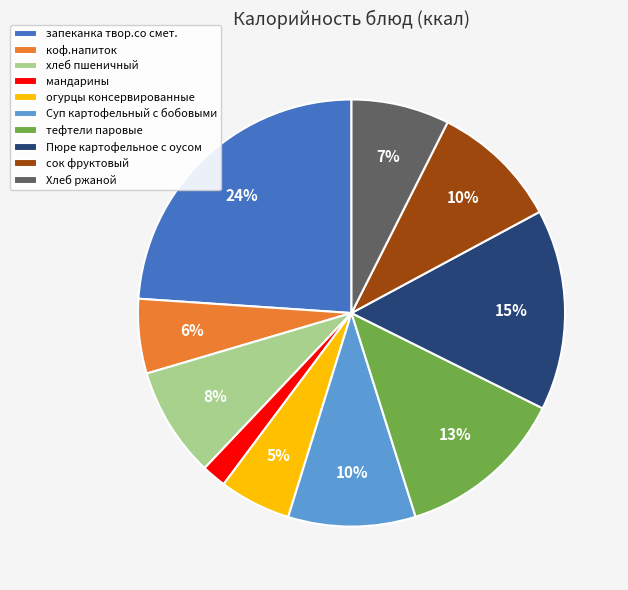

The Суп картофельный с бобовыми slice represents 22% of the pie. True or false?

False